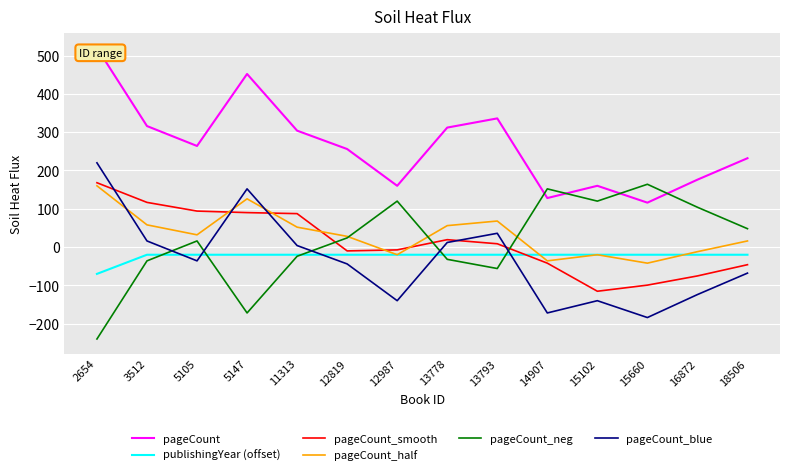

At which label does pageCount first exceed 264?

2654